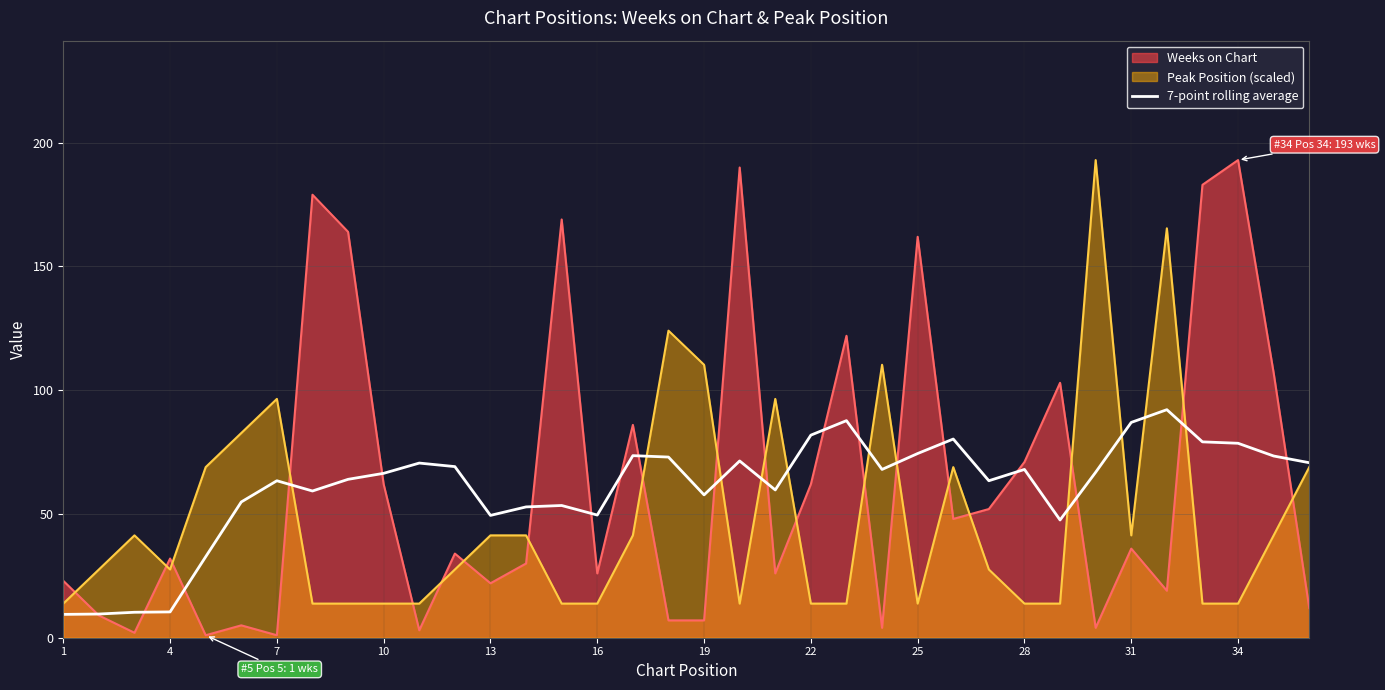

What is the maximum value for Weeks on Chart?

193.0